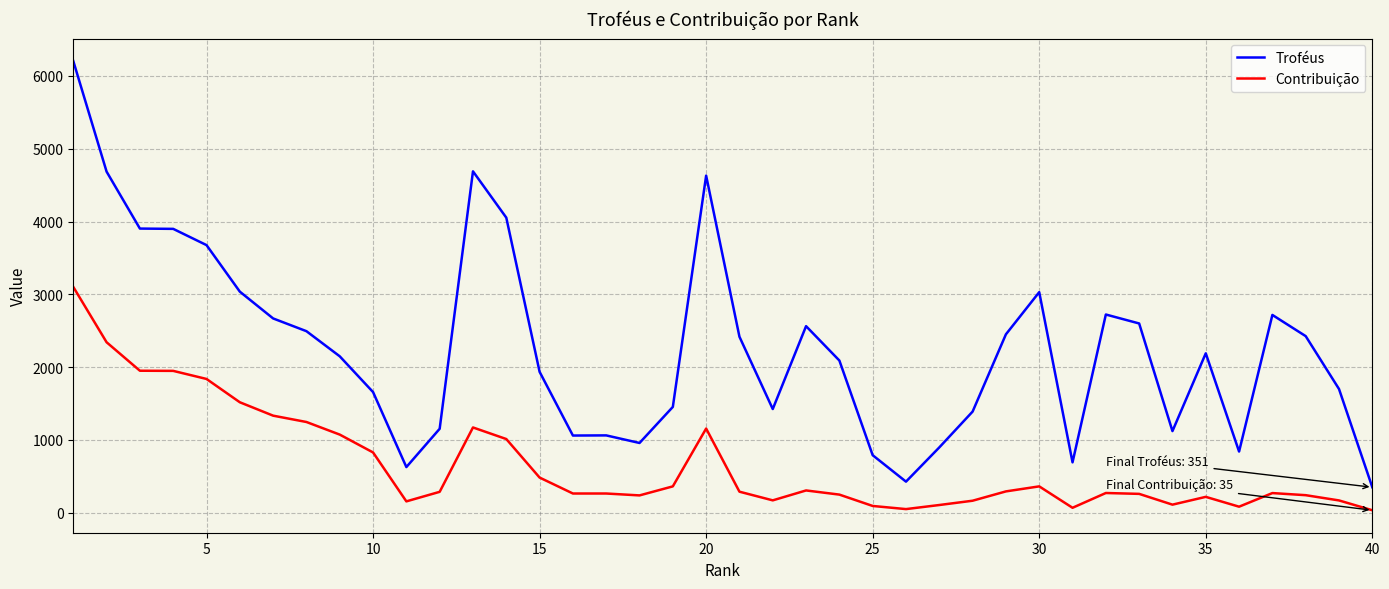

True or false: Troféus and Contribuição cross at least once.

False